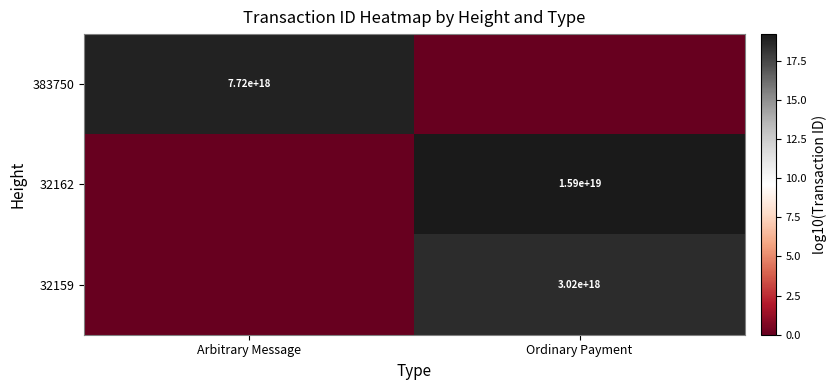

The value of 32162 at Ordinary Payment is 4.6. True or false?

False